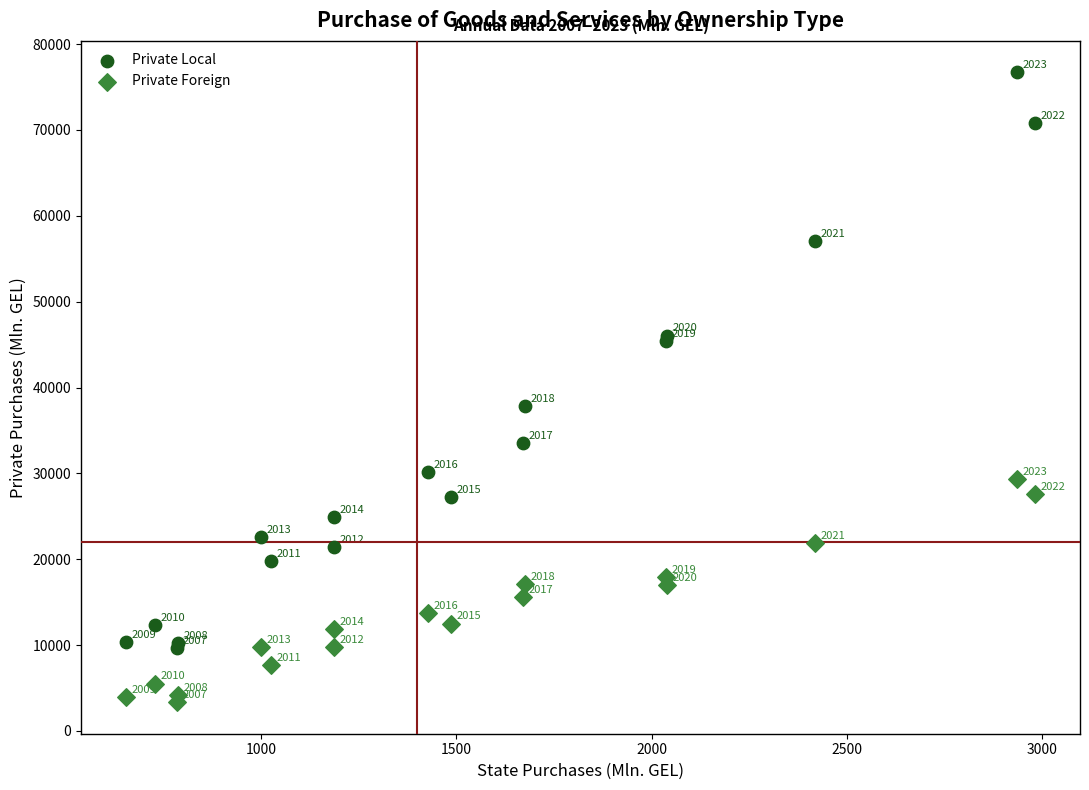

What is the X range (max minus min) for the scatter plot?

2323.7